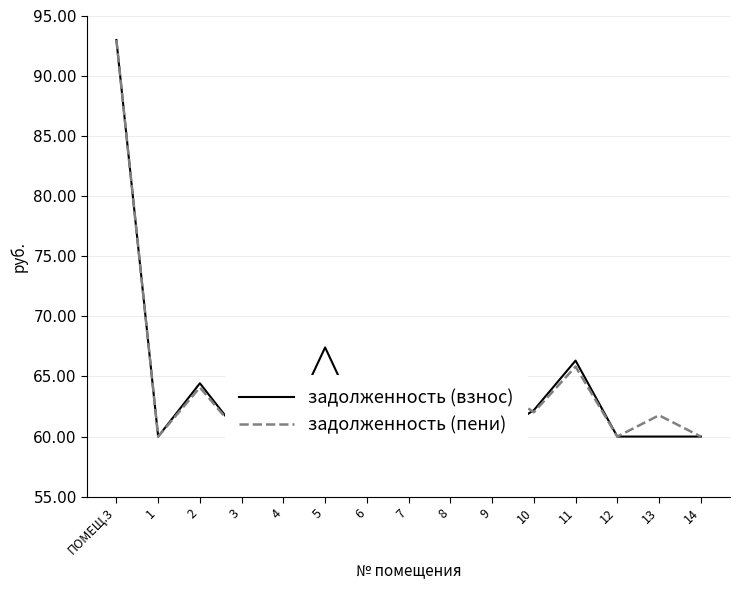

Does the chart display data point markers on the line(s)?

No